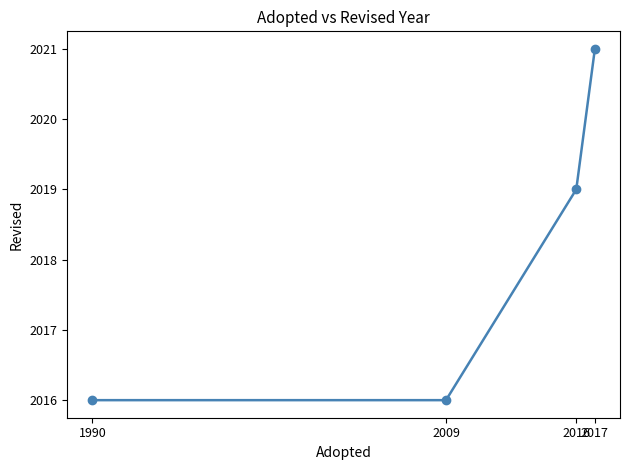

Does the chart display data point markers on the line(s)?

Yes